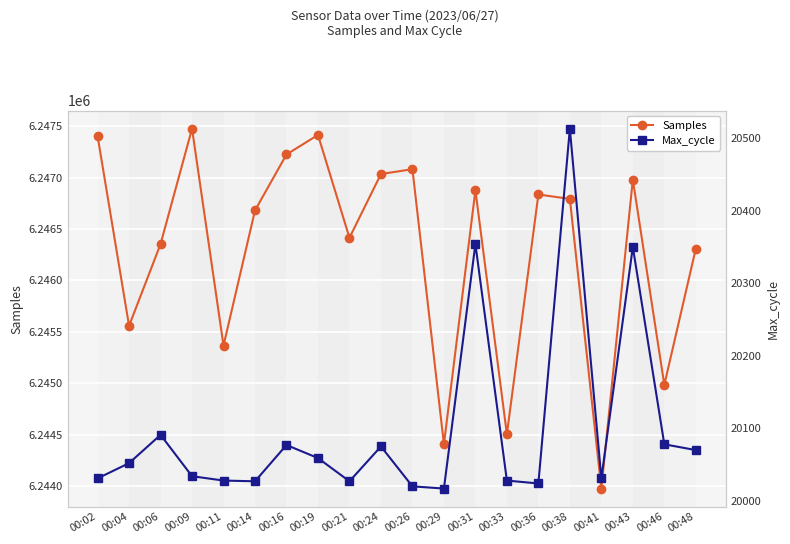

True or false: Max_cycle and Samples cross at least once.

False